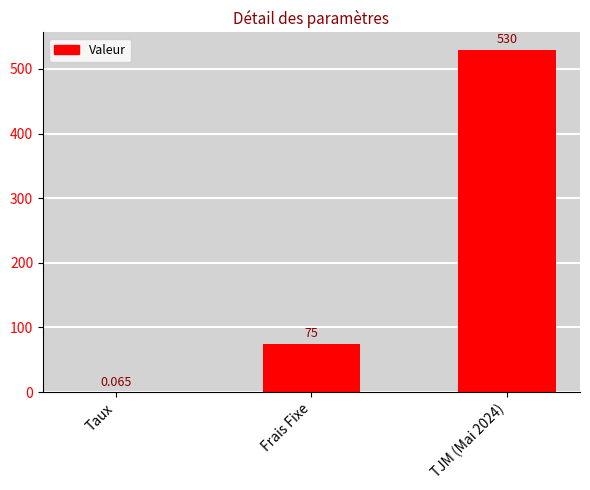

Where is the data nearest to the value 265?

Frais Fixe